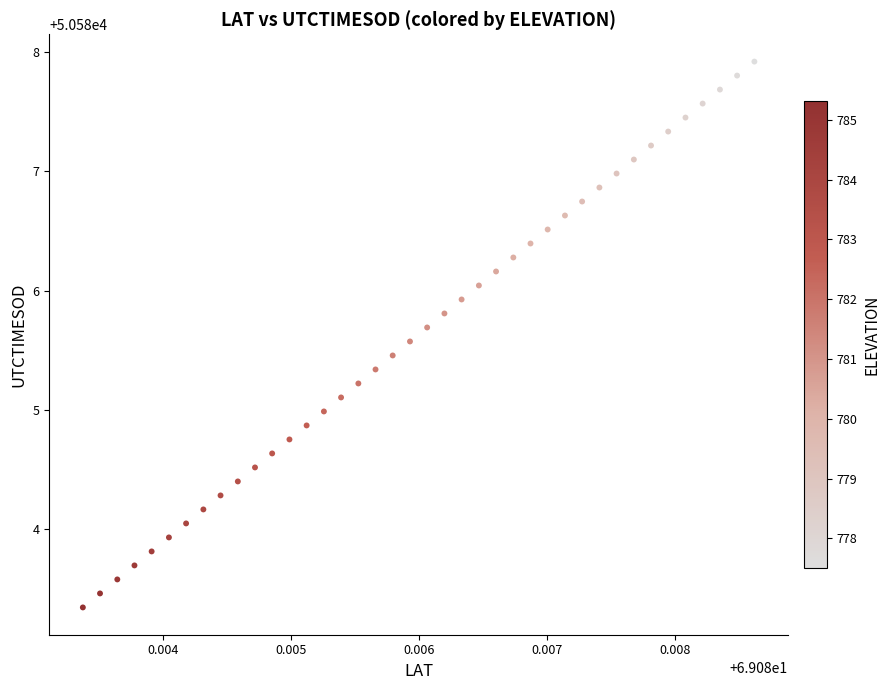

What is the range of Y values (max minus min)?

4.6